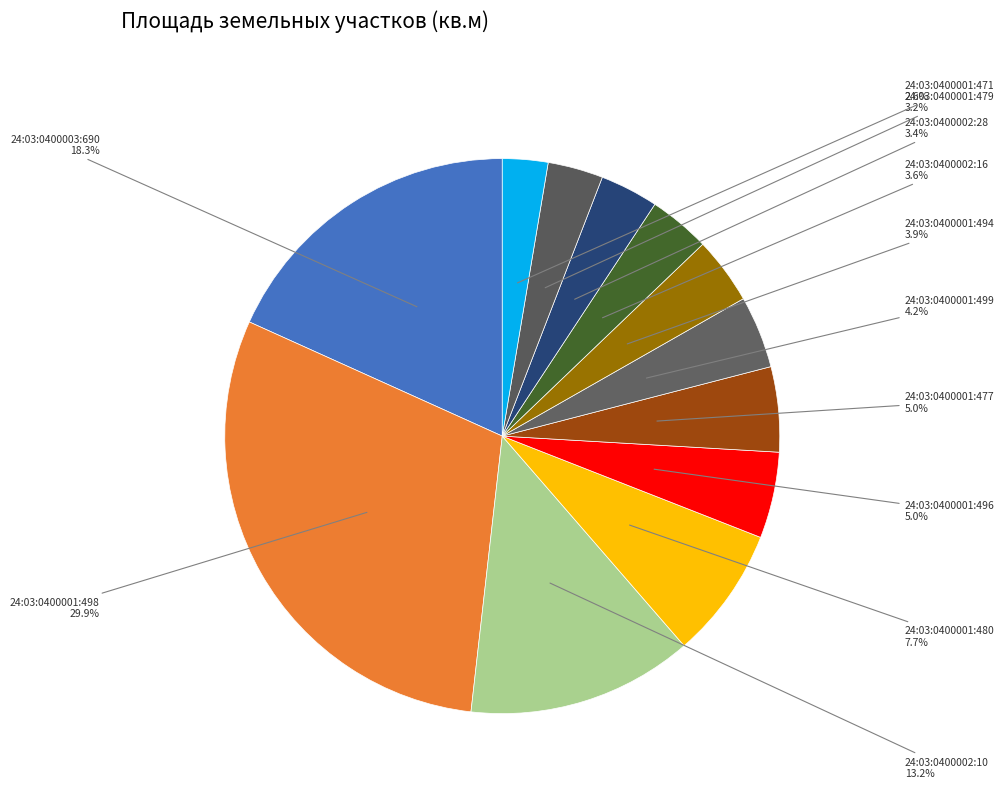

Which slice is the largest?

24:03:0400001:498